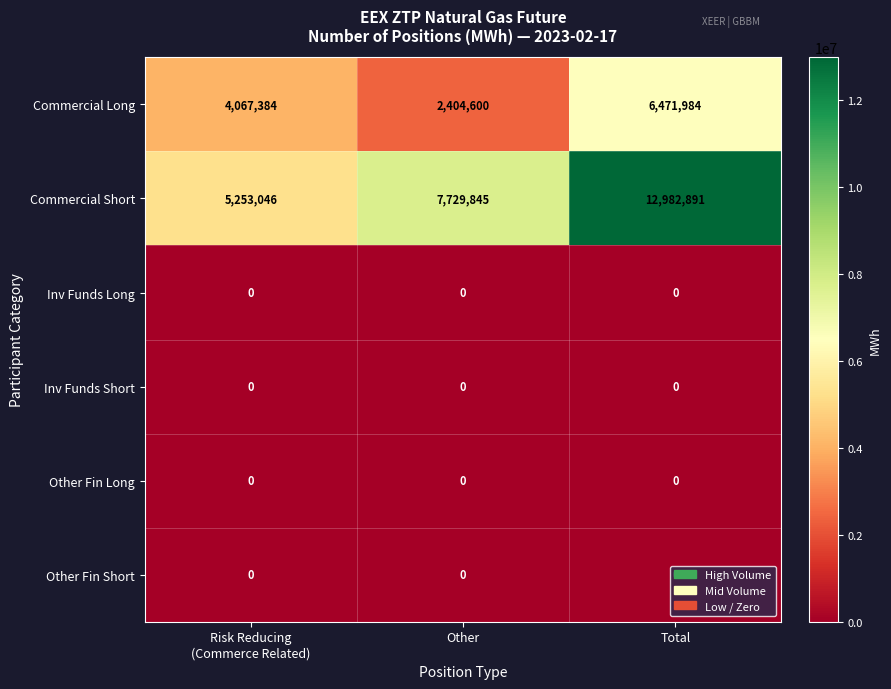

What is the maximum value shown in the chart?

12982891